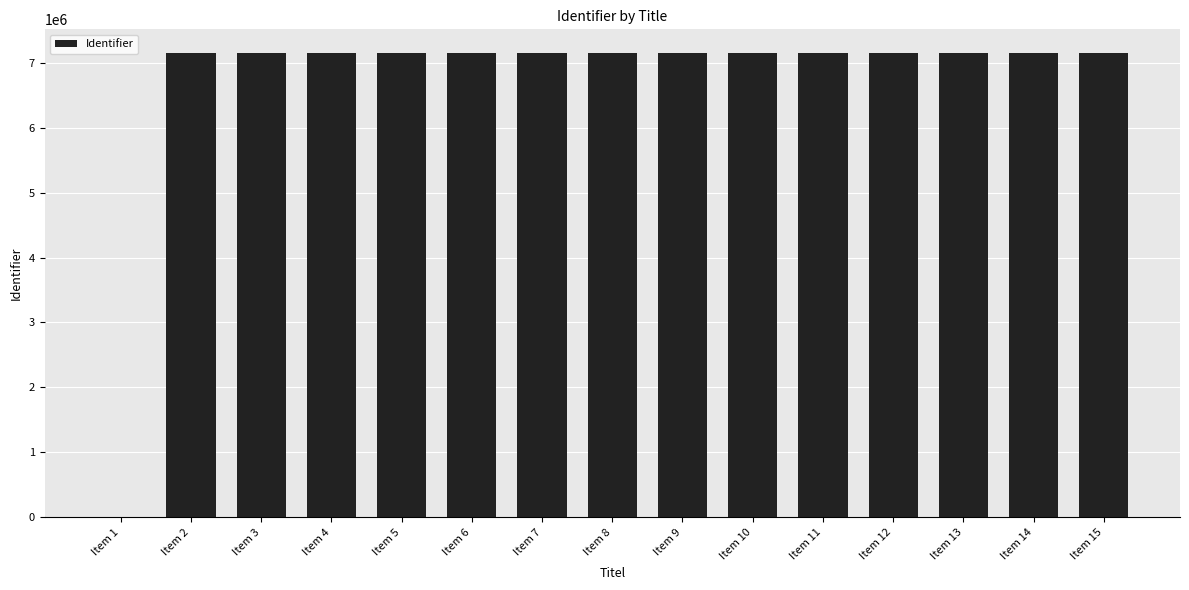

What is the sum of all values?

100204897